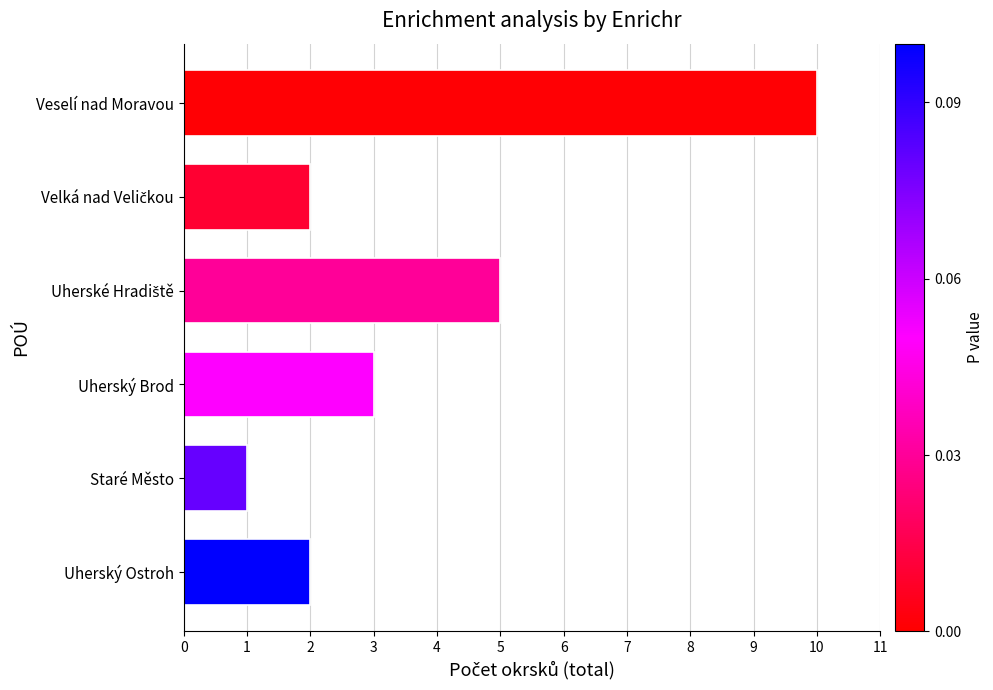

How many data points are less than 3?

3